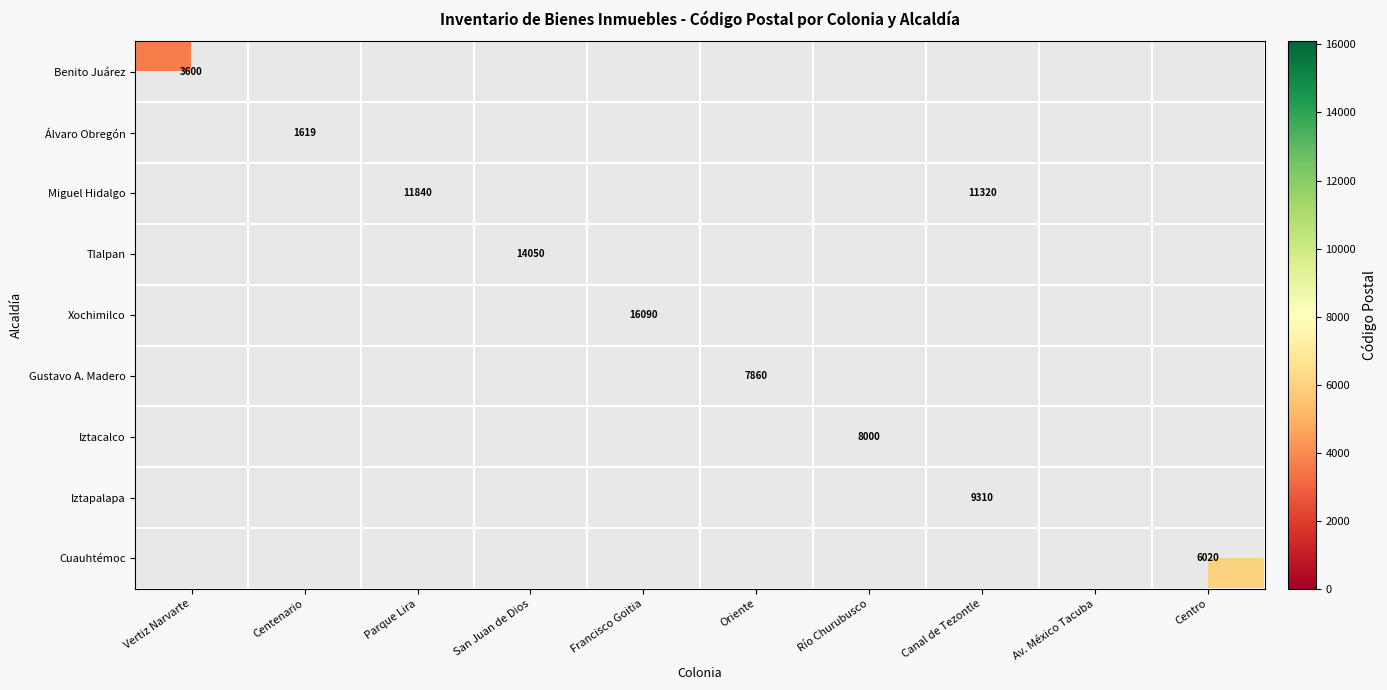

The value of Tlalpan at San Juan de Dios is 5676. True or false?

False